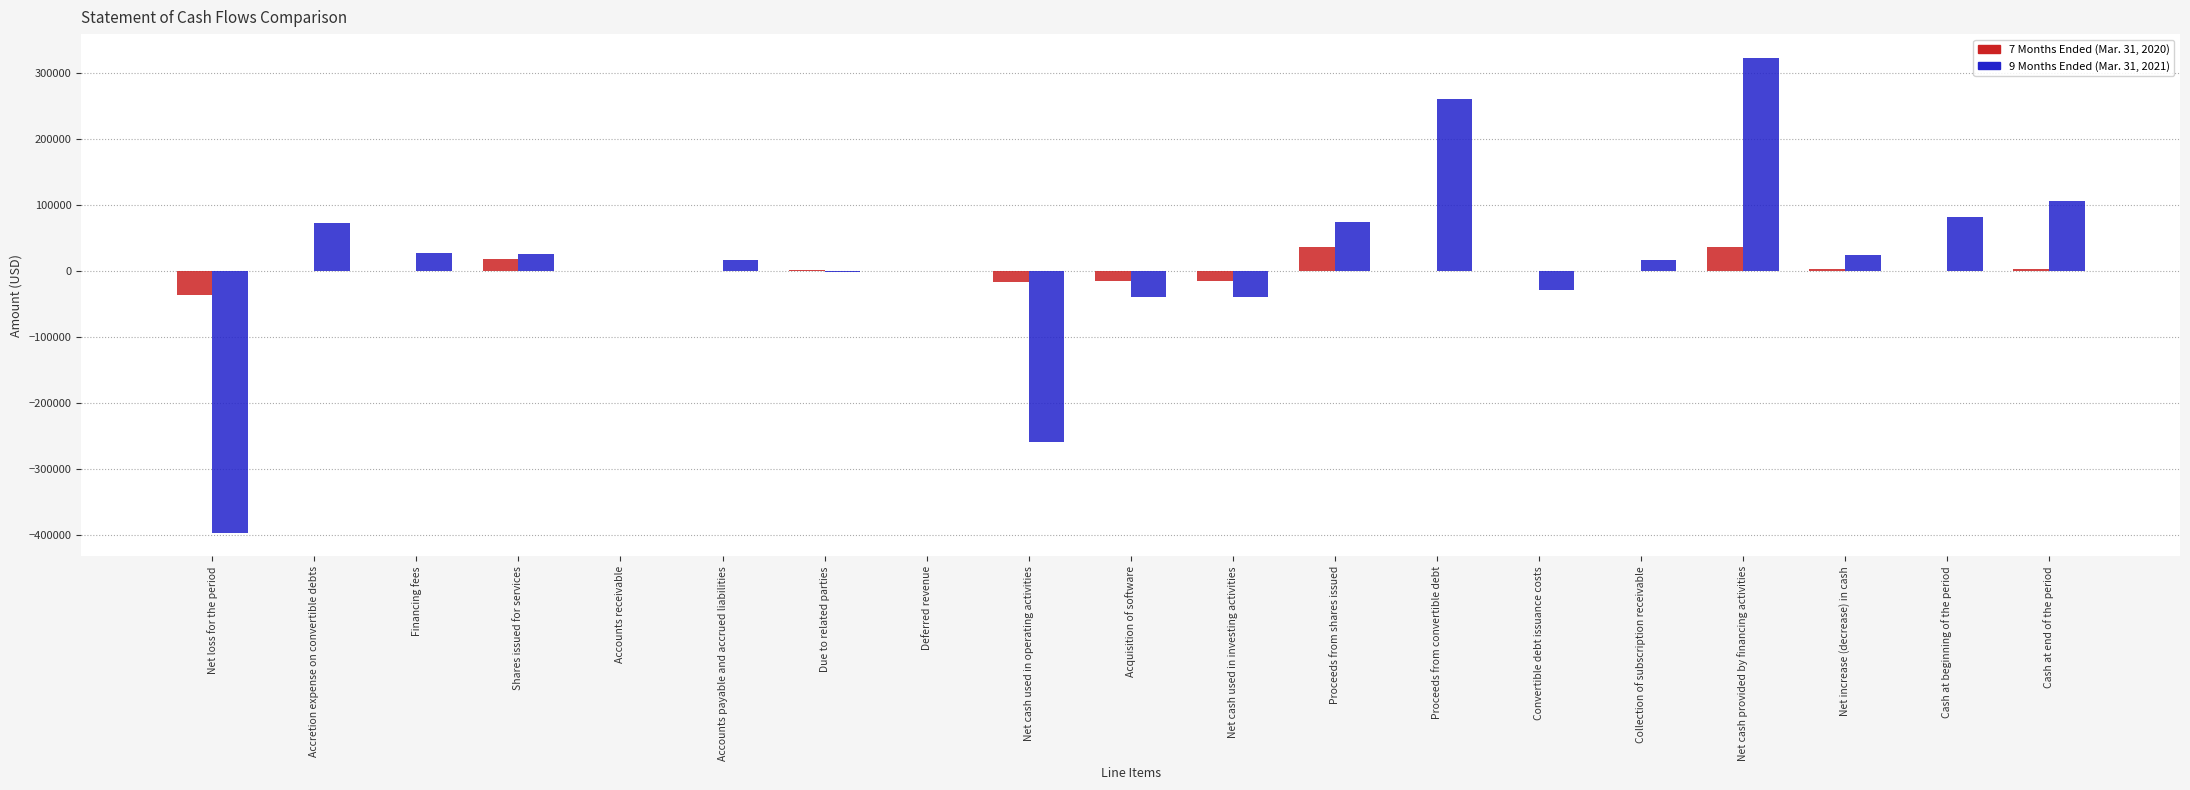

What is the highest value of the 9 Months Ended (Mar. 31, 2021) series?

322250